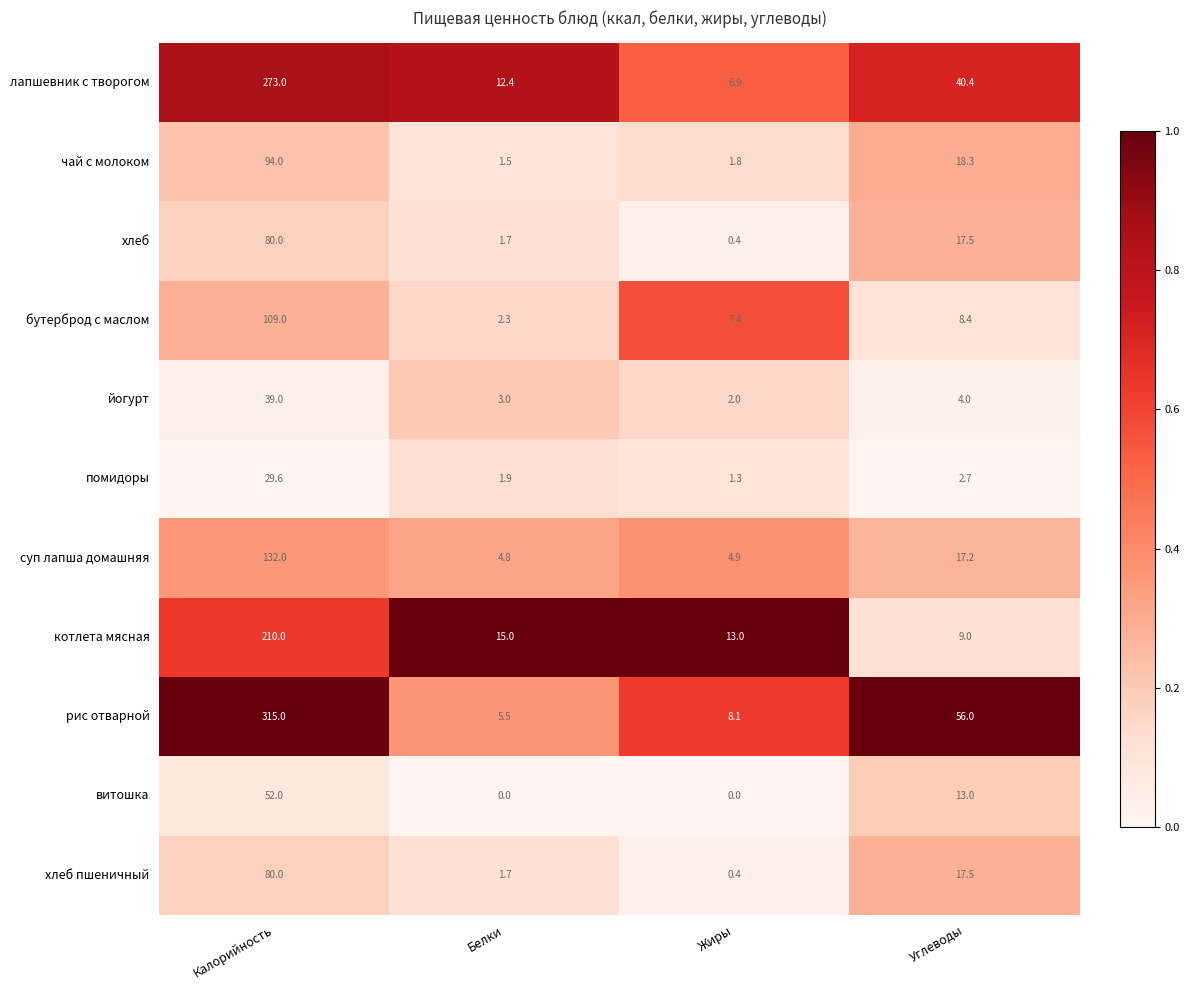

What is the sum of all помидоры values?

35.5